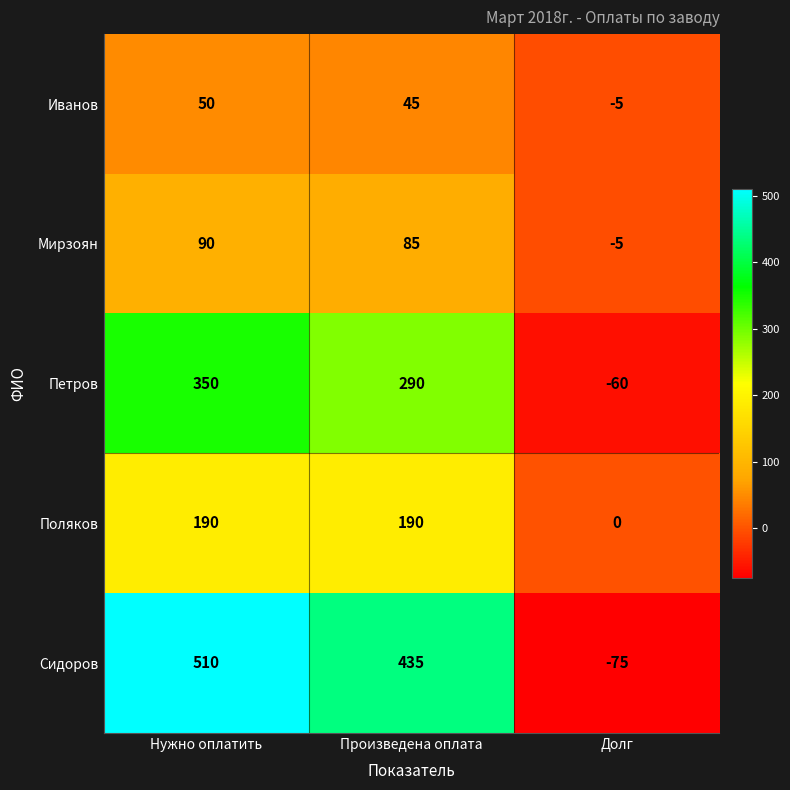

What is the difference between the maximum and minimum values in the Иванов series?

55